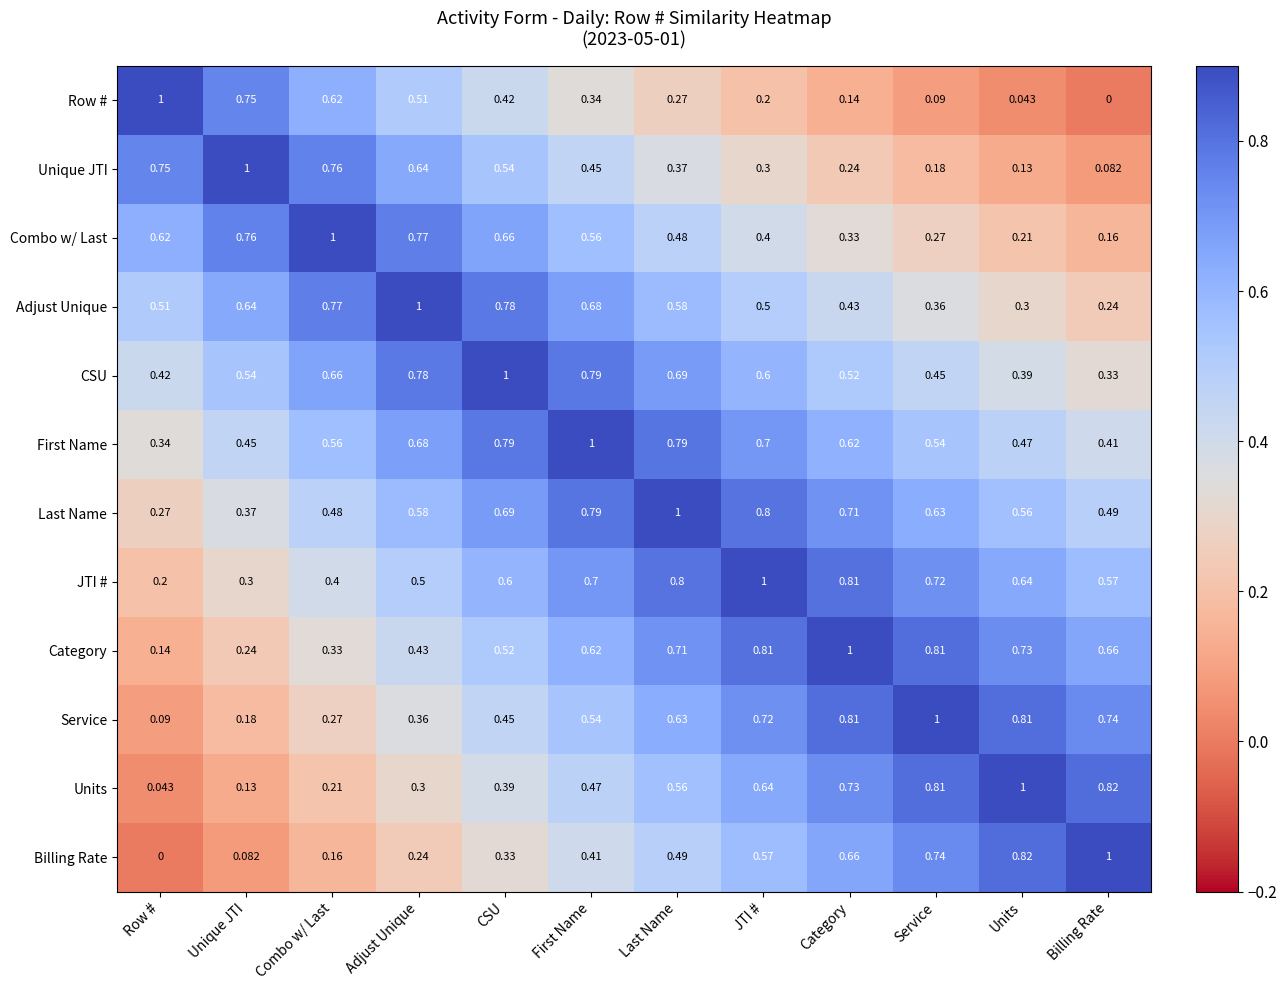

Is the value of Category at Units greater than the value of Billing Rate at Adjust Unique?

Yes